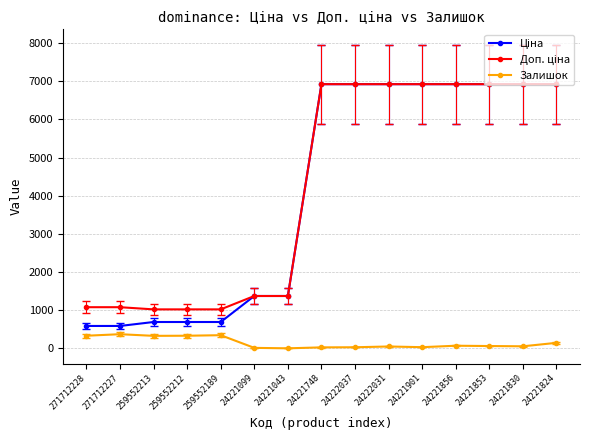

What is the spread (max minus min) of values at 259552189?

676.6